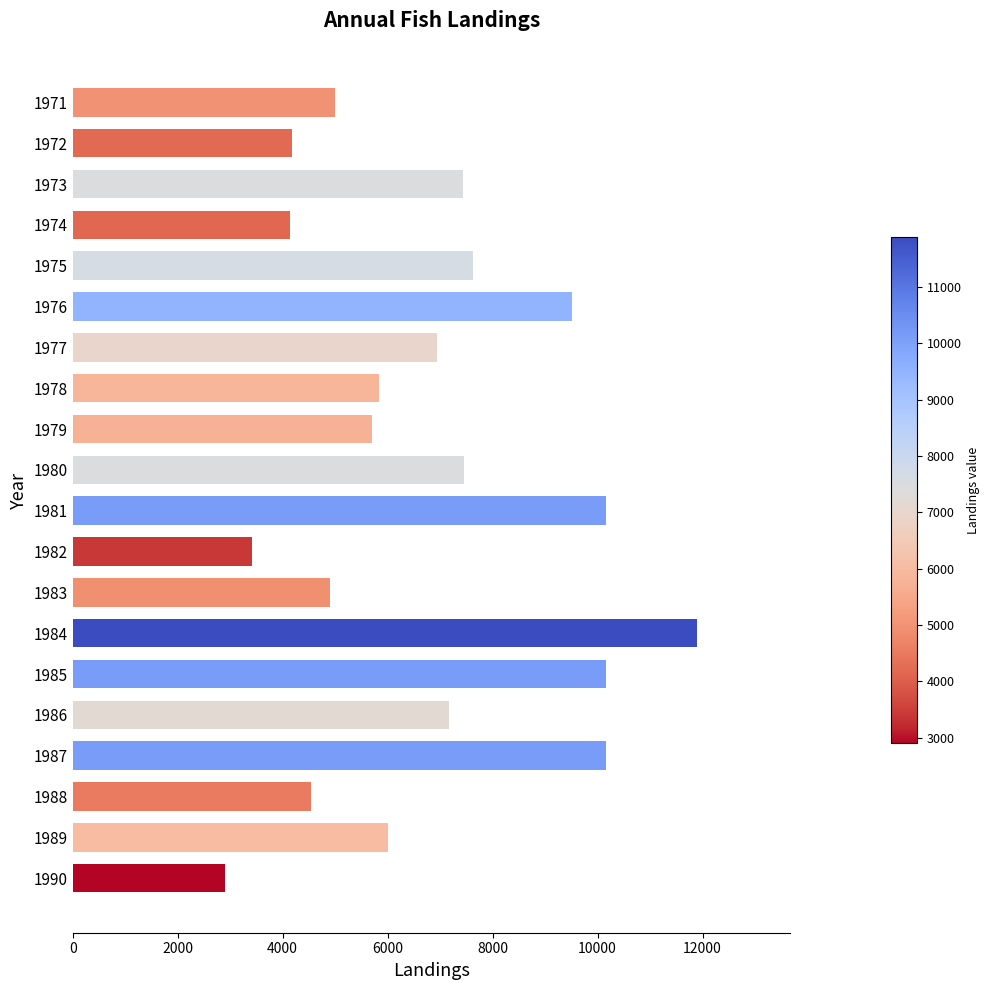

What is the difference between the second highest and second lowest values?

6751